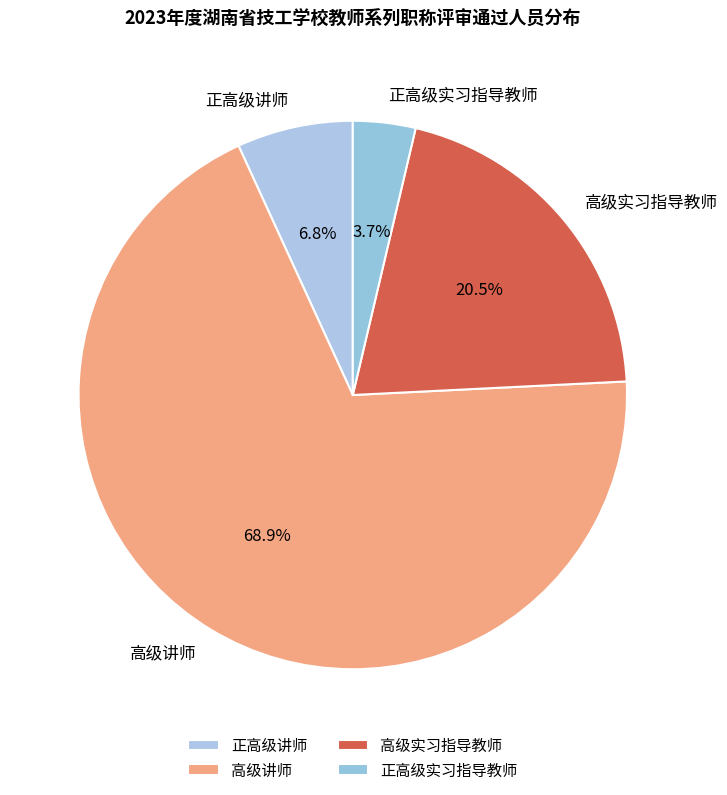

Combined, what portion of the pie is 正高级讲师 and 正高级实习指导教师?

10.5%